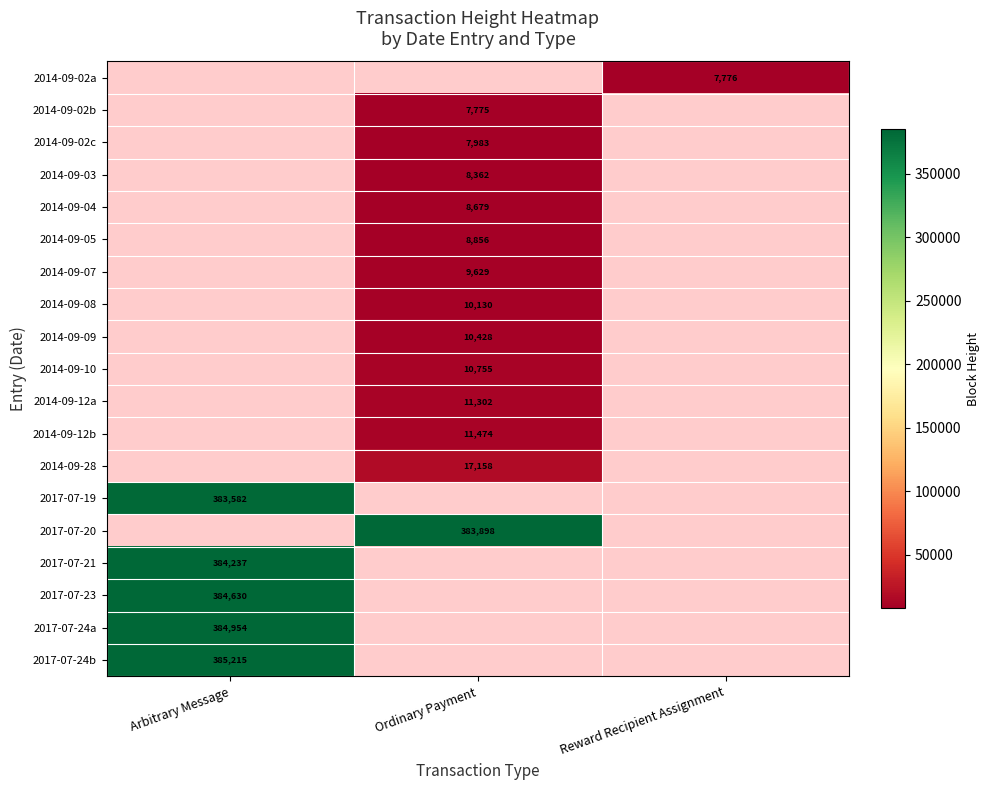

The value of 2014-09-12a at Ordinary Payment is 5706. True or false?

False